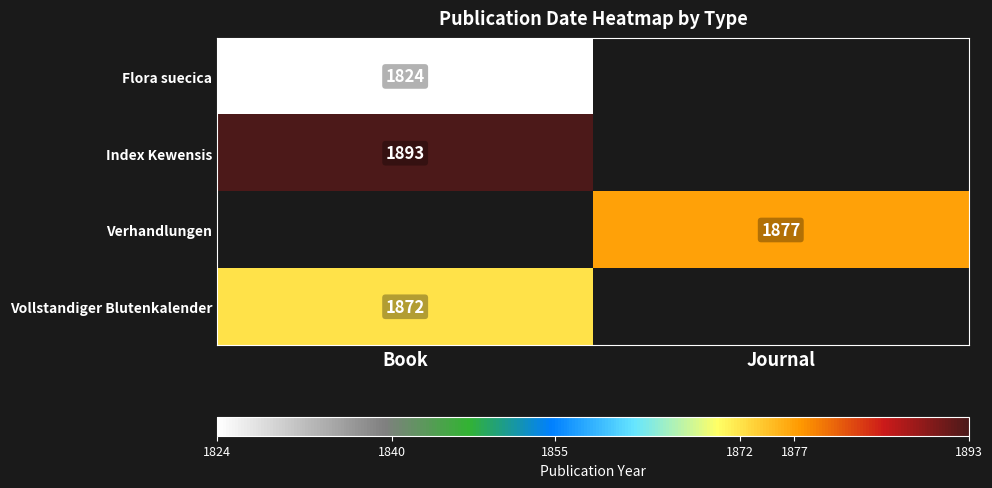

Is it true that Flora suecica equals 1824 at Book?

True